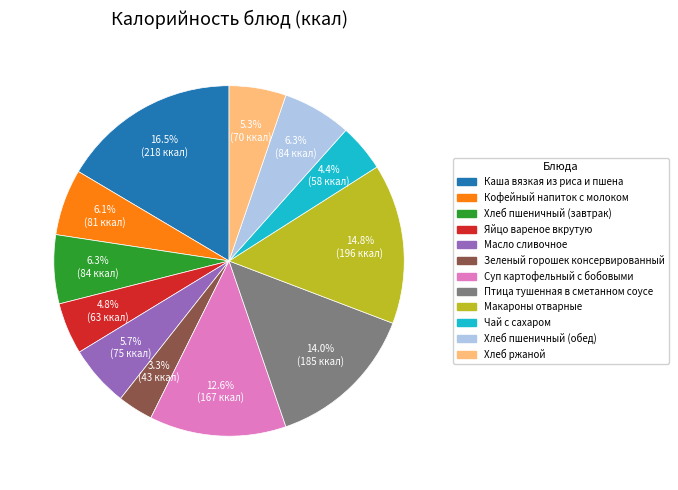

What percentage is NOT represented by Птица тушенная в сметанном соусе?

86.0%